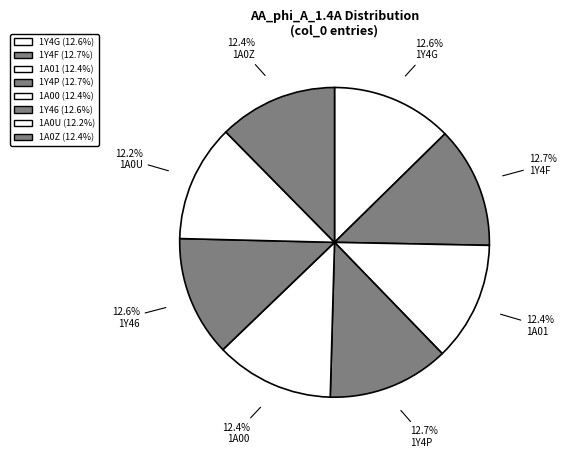

What percentage is the 1A0Z slice, to the nearest percent?

12%